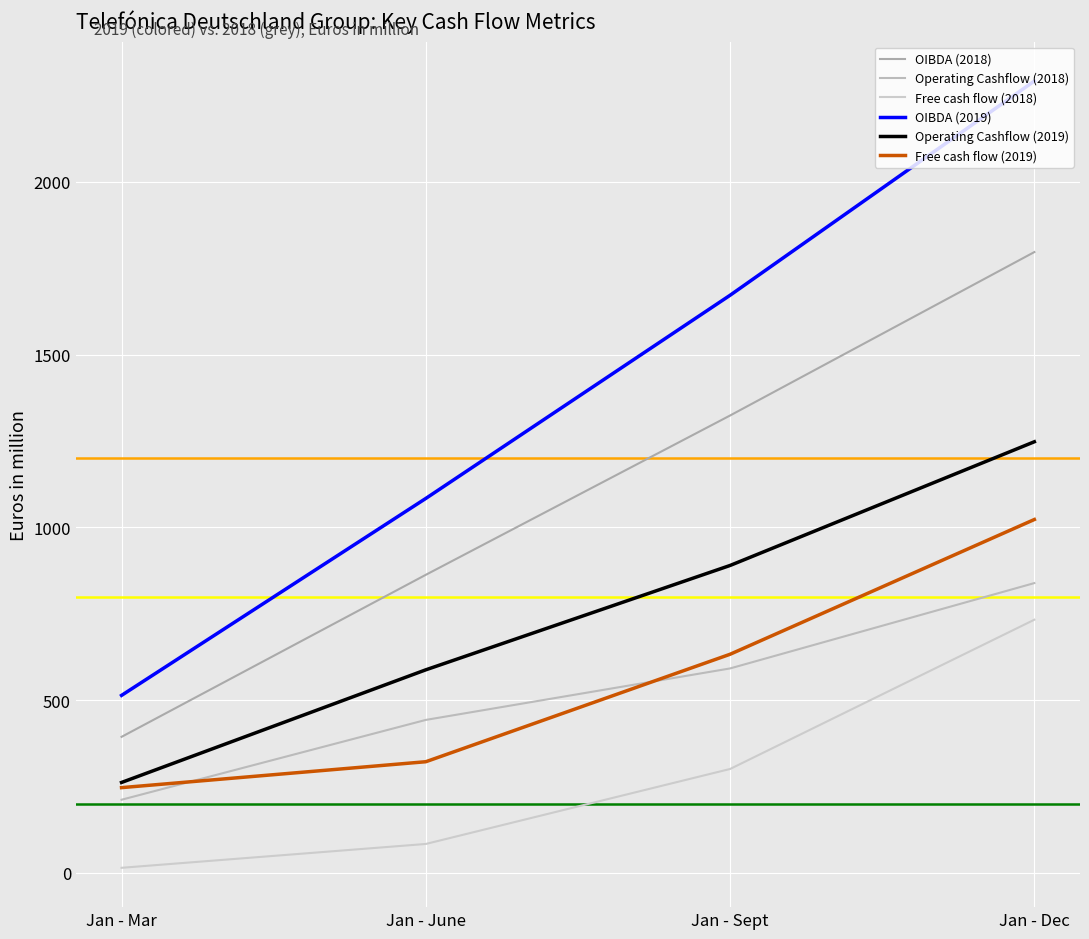

List the labels in order of Operating Cashflow (2019) value, largest first.

Jan - Dec, Jan - Sept, Jan - June, Jan - Mar